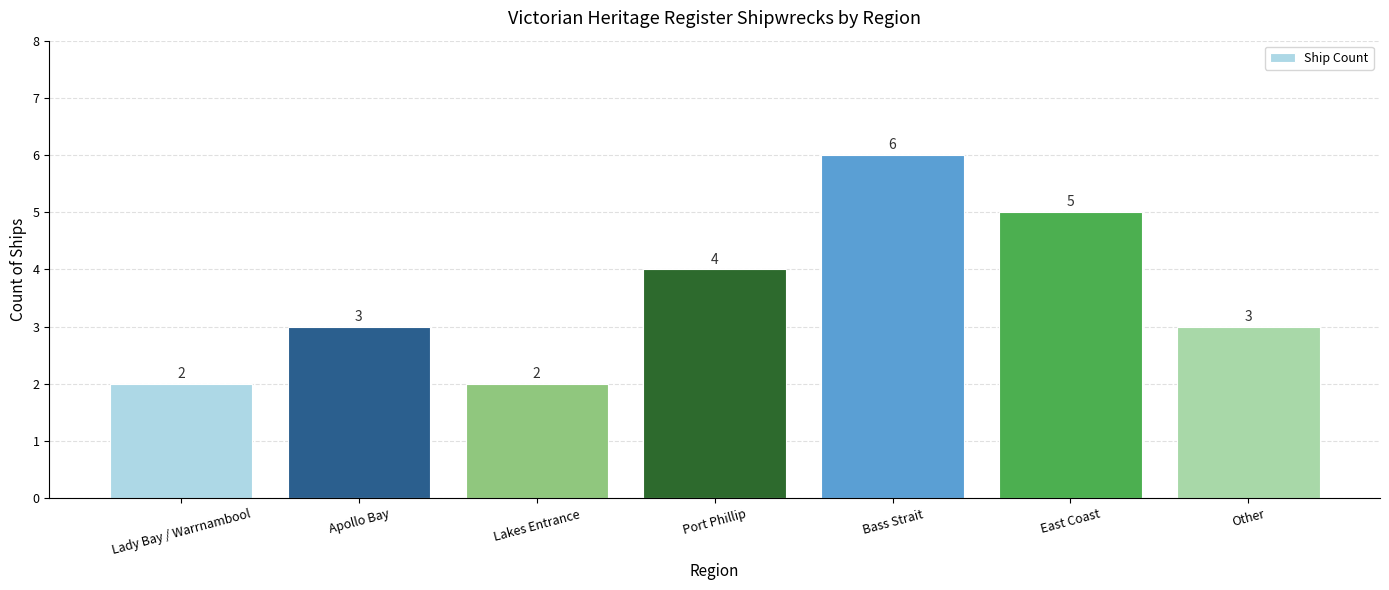

The value at Other is 5. True or false?

False